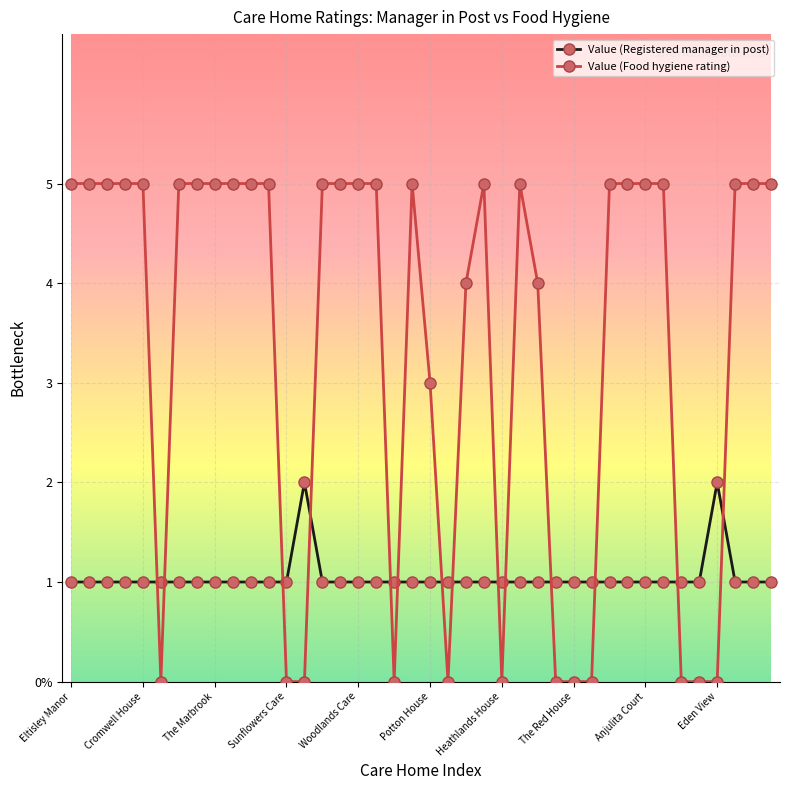

What are all the series names shown in the legend?

Value (Registered manager in post), Value (Food hygiene rating)